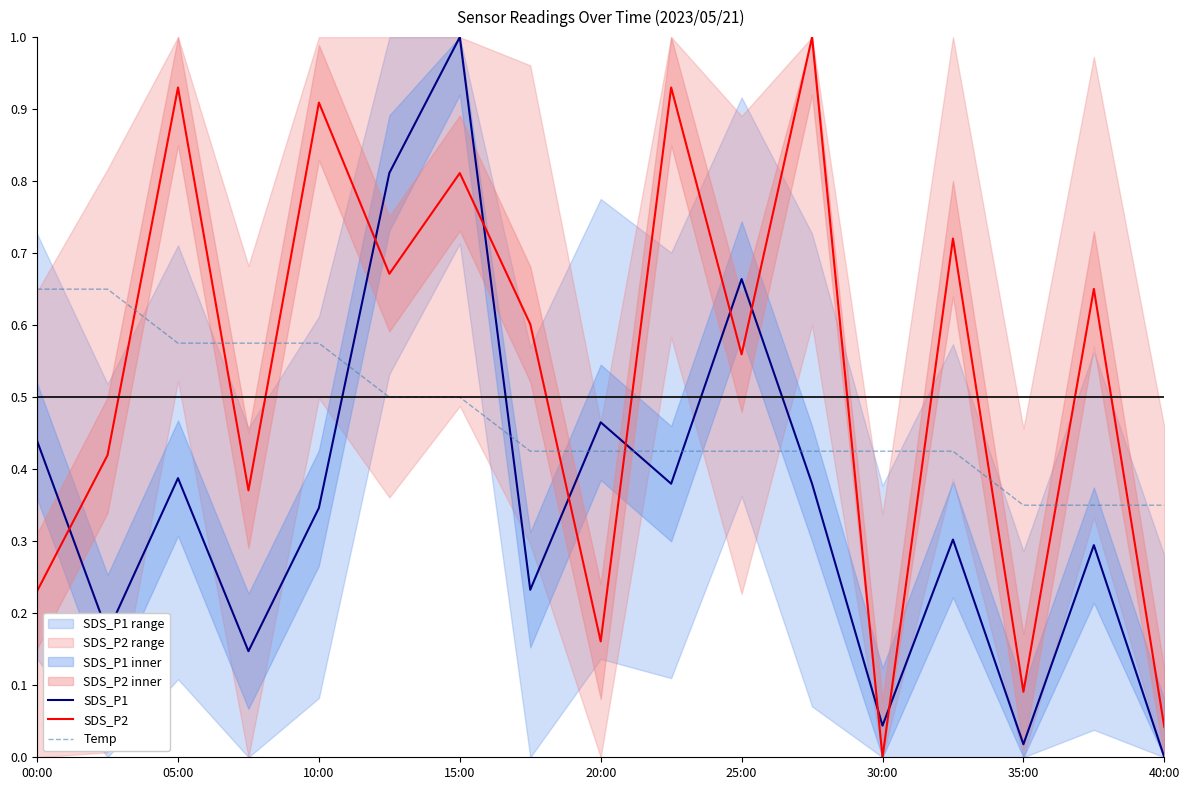

What is the lowest value of the Temp series?

0.3